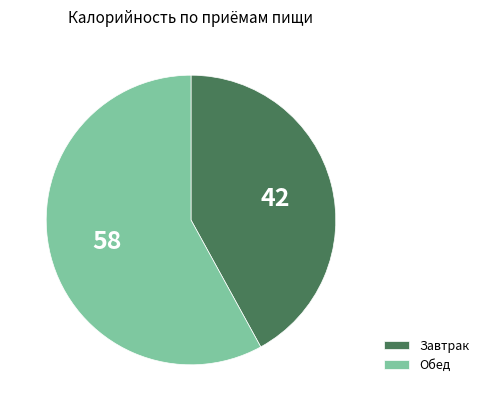

Which slice is the largest?

Обед